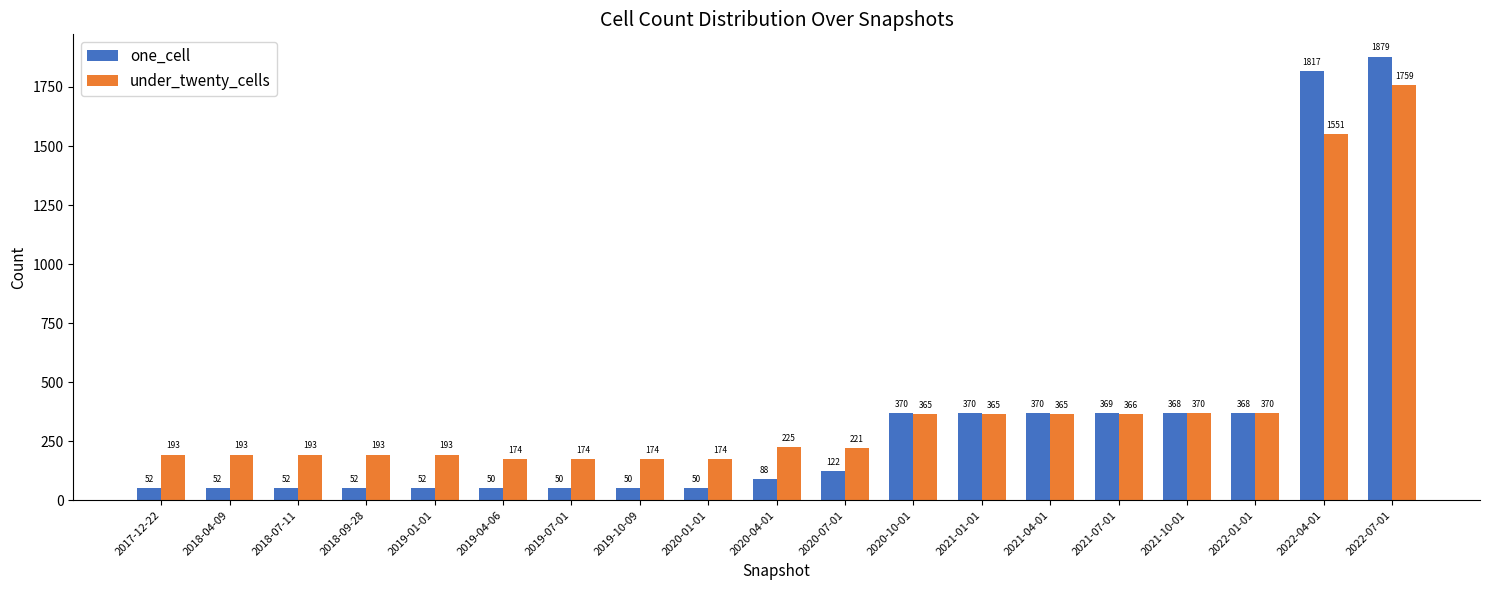

How many values in the one_cell series are below 88?

9